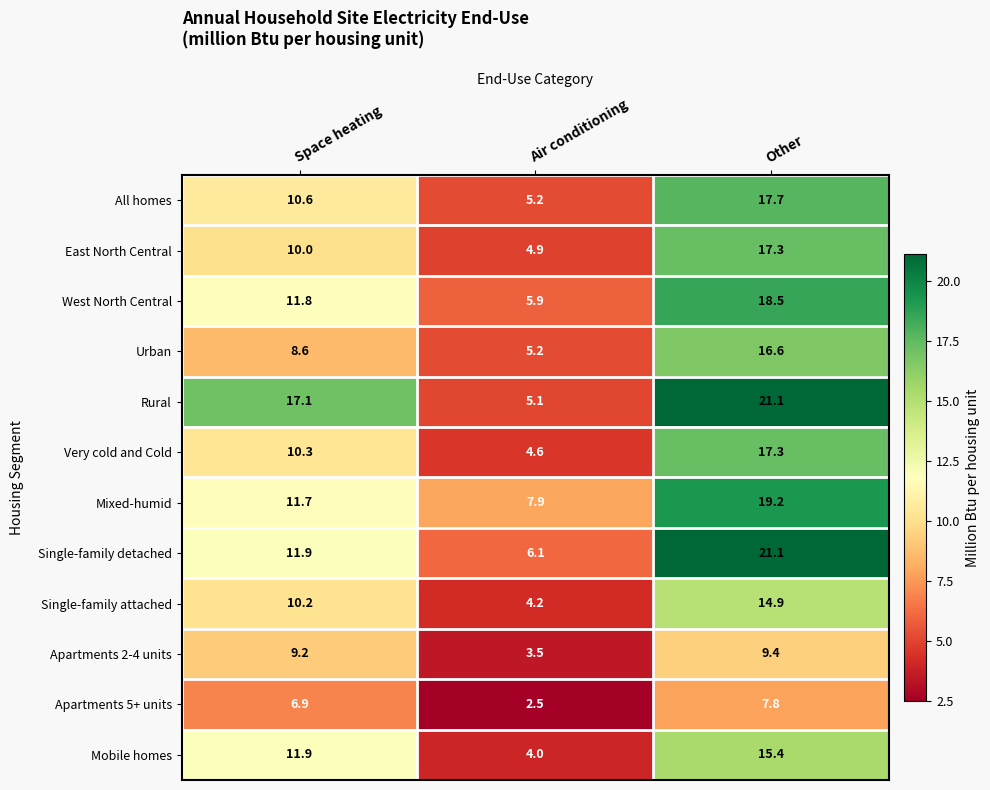

What is the maximum value shown in the chart?

21.1